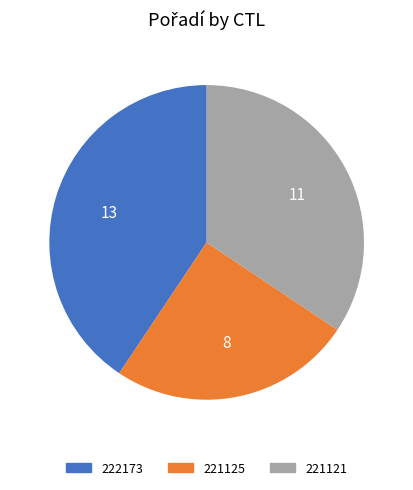

Combined, do 221121 and 221125 account for over 50%?

Yes